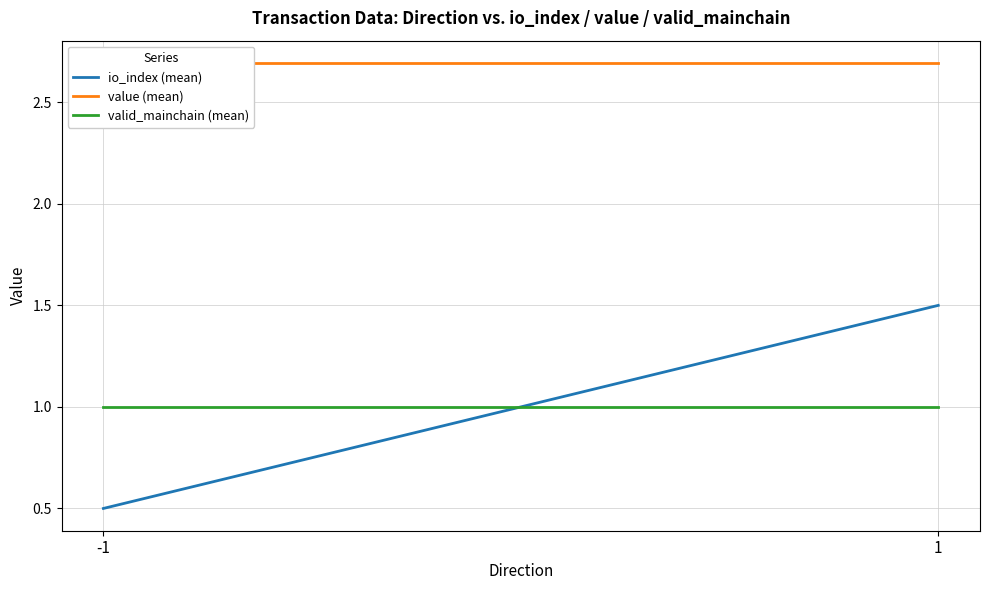

Reading left to right, extract all data points from this chart.

io_index (mean): 0.5	1.5
value (mean): 2.7	2.7
valid_mainchain (mean): 1.0	1.0